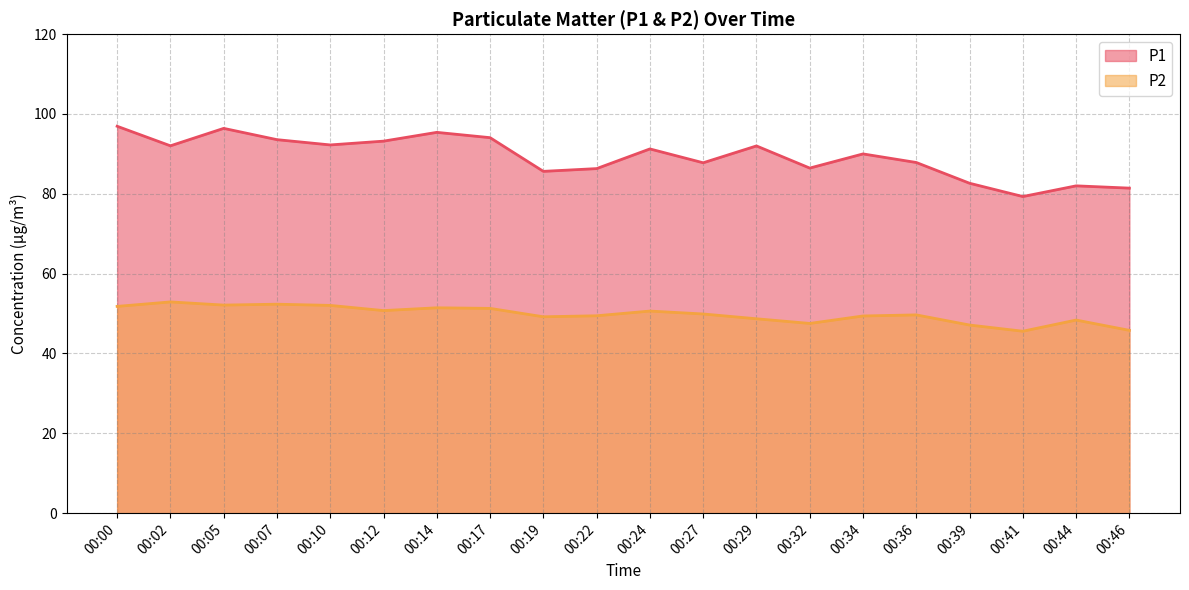

Rank the series at 00:41 from highest to lowest value.

P1, P2